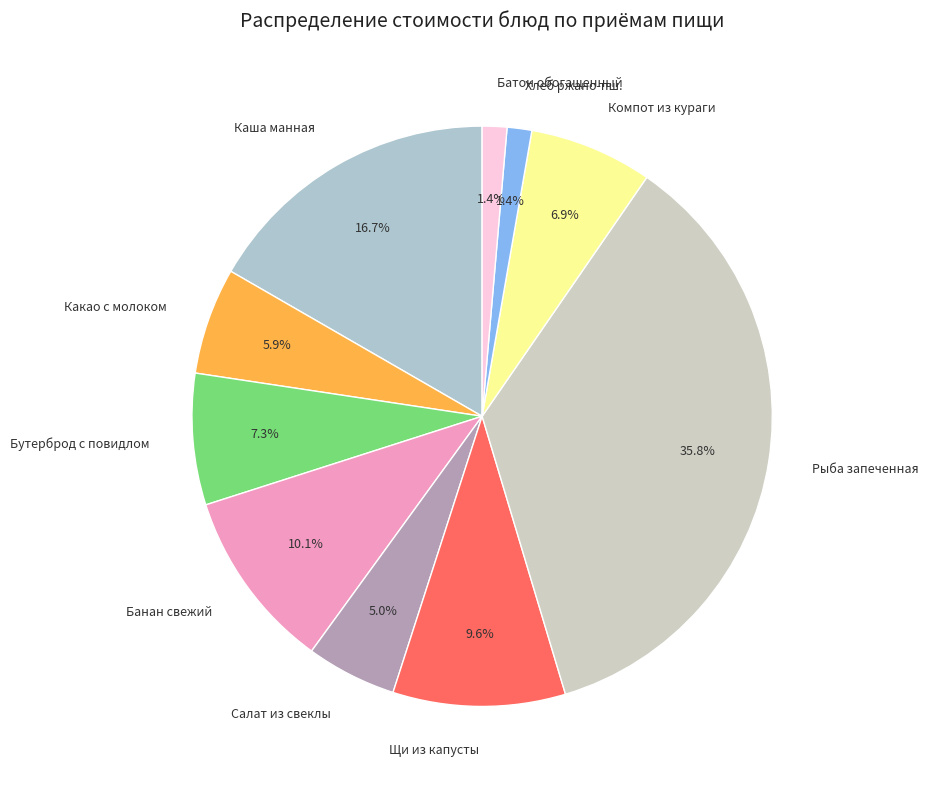

Count the number of slices in the pie.

10